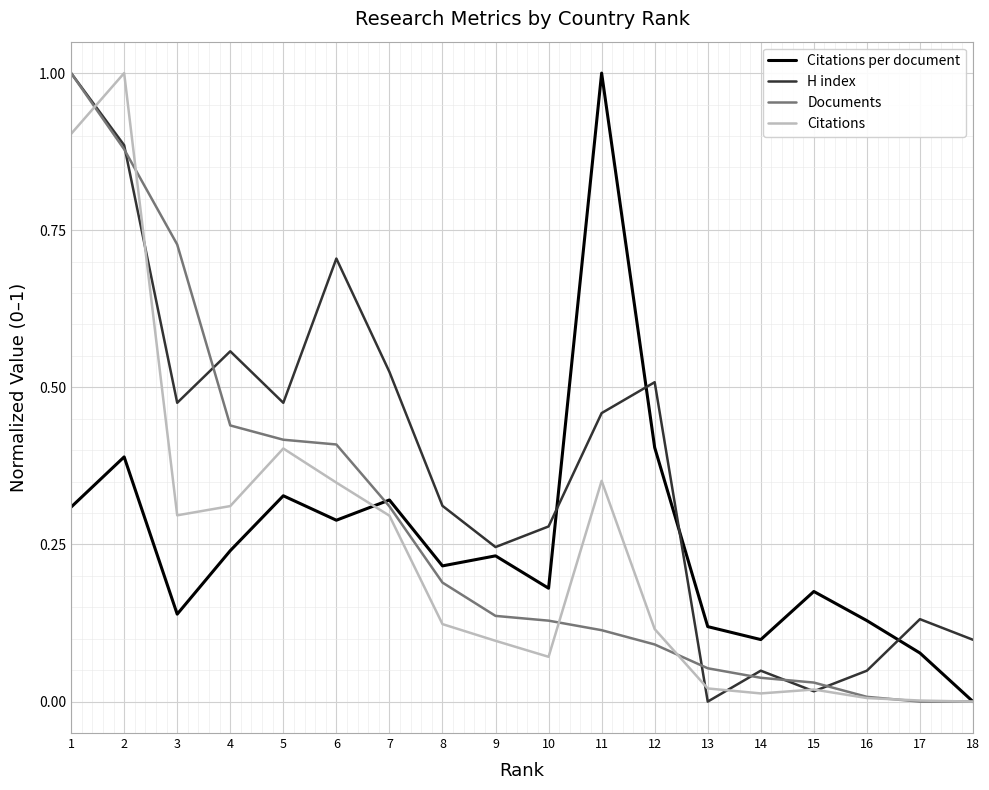

Is this an area chart (filled region under the line)?

No